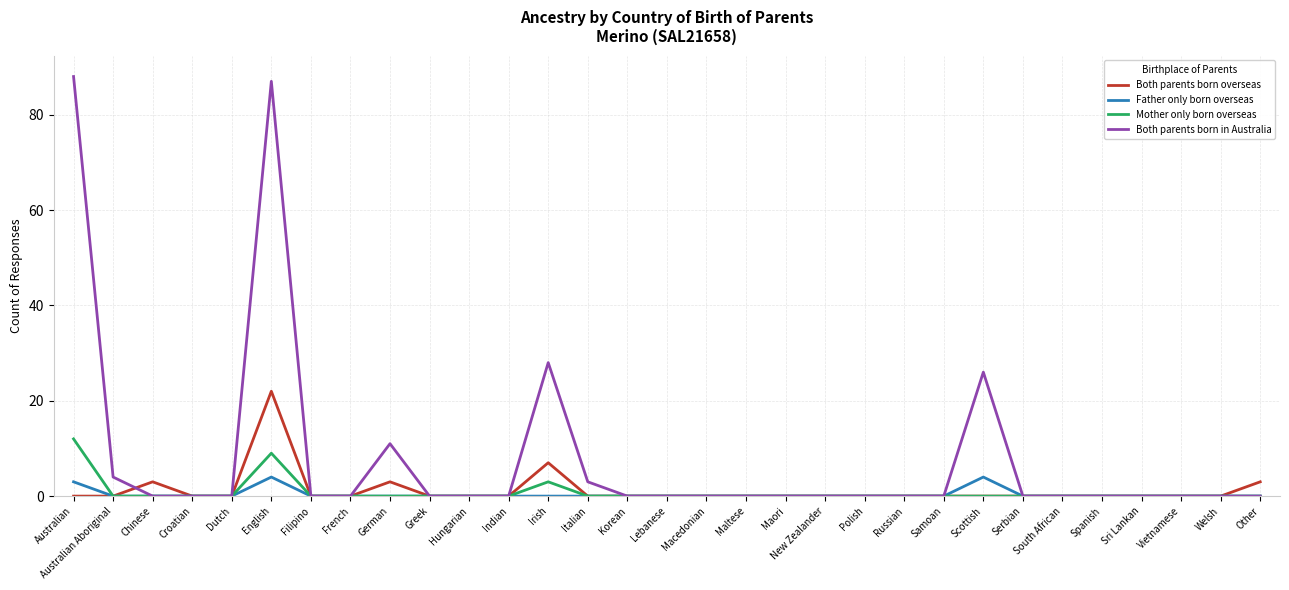

Reading right to left, extract all data points from this chart.

Both parents born overseas: 3	0	0	0	0	0	0	0	0	0	0	0	0	0	0	0	0	0	7	0	0	0	3	0	0	22	0	0	3	0	0
Father only born overseas: 0	0	0	0	0	0	0	4	0	0	0	0	0	0	0	0	0	0	0	0	0	0	0	0	0	4	0	0	0	0	3
Mother only born overseas: 0	0	0	0	0	0	0	0	0	0	0	0	0	0	0	0	0	0	3	0	0	0	0	0	0	9	0	0	0	0	12
Both parents born in Australia: 0	0	0	0	0	0	0	26	0	0	0	0	0	0	0	0	0	3	28	0	0	0	11	0	0	87	0	0	0	4	88